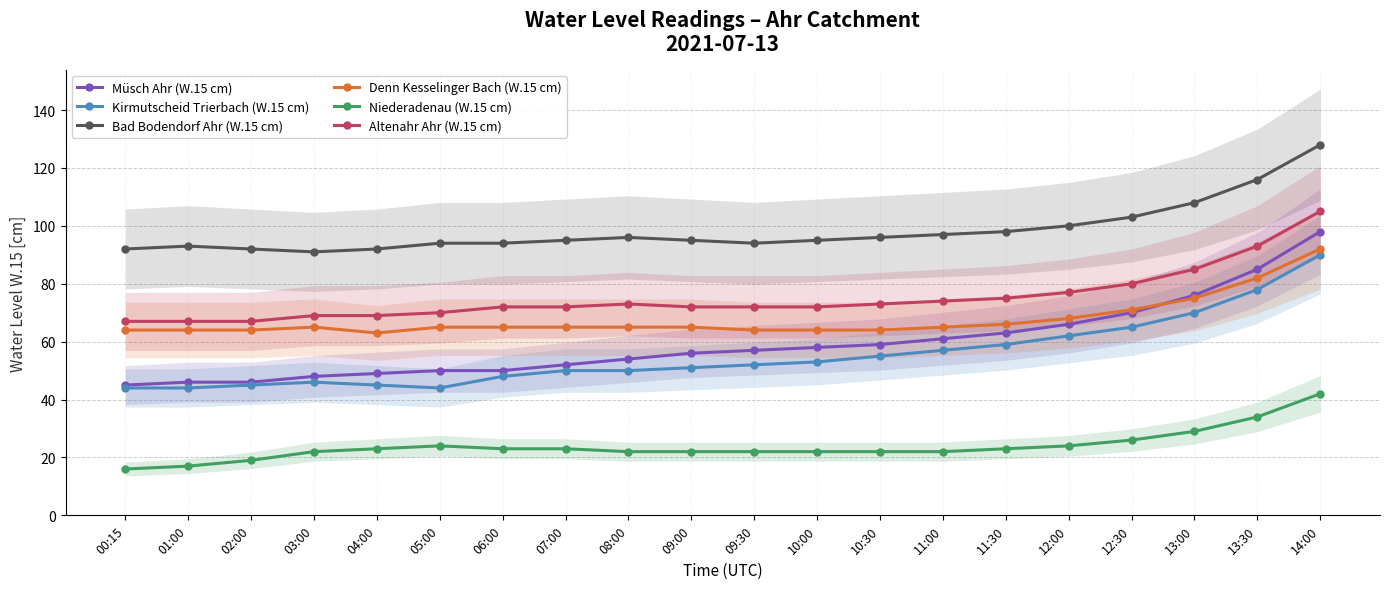

Which has a higher value, 01:00 or 11:00?

11:00